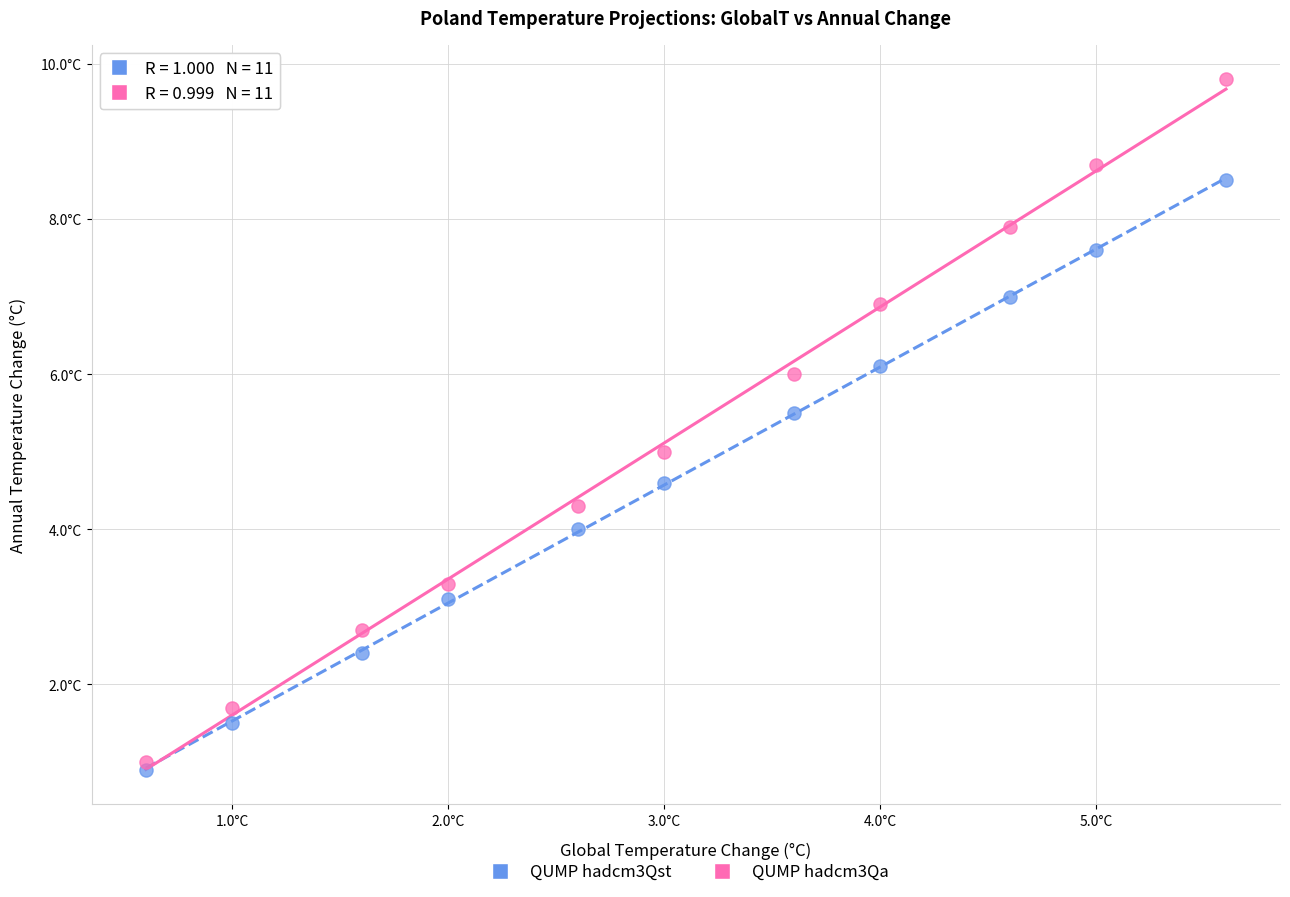

What are all the series names shown in the legend?

QUMP hadcm3Qst, QUMP hadcm3Qa